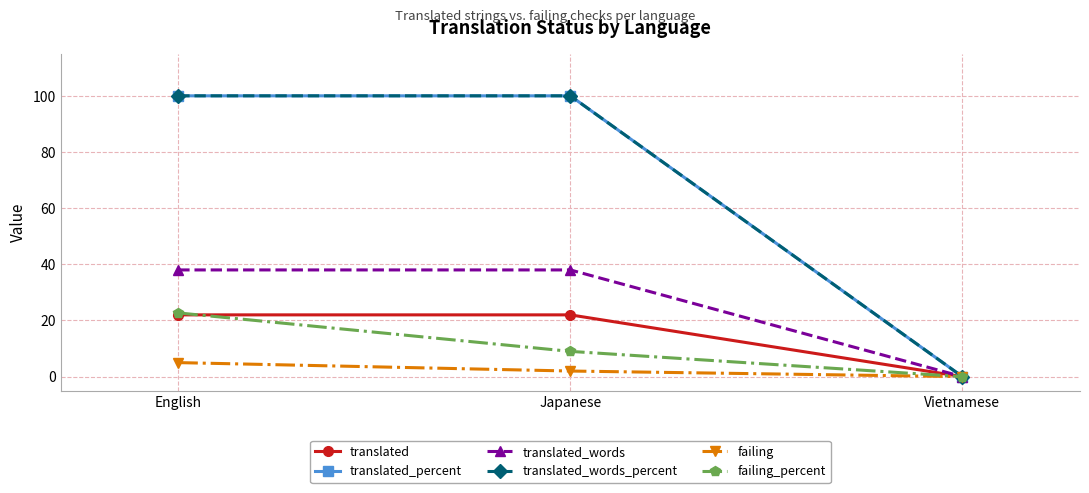

Is it true that translated_words equals 38.0 at English?

True